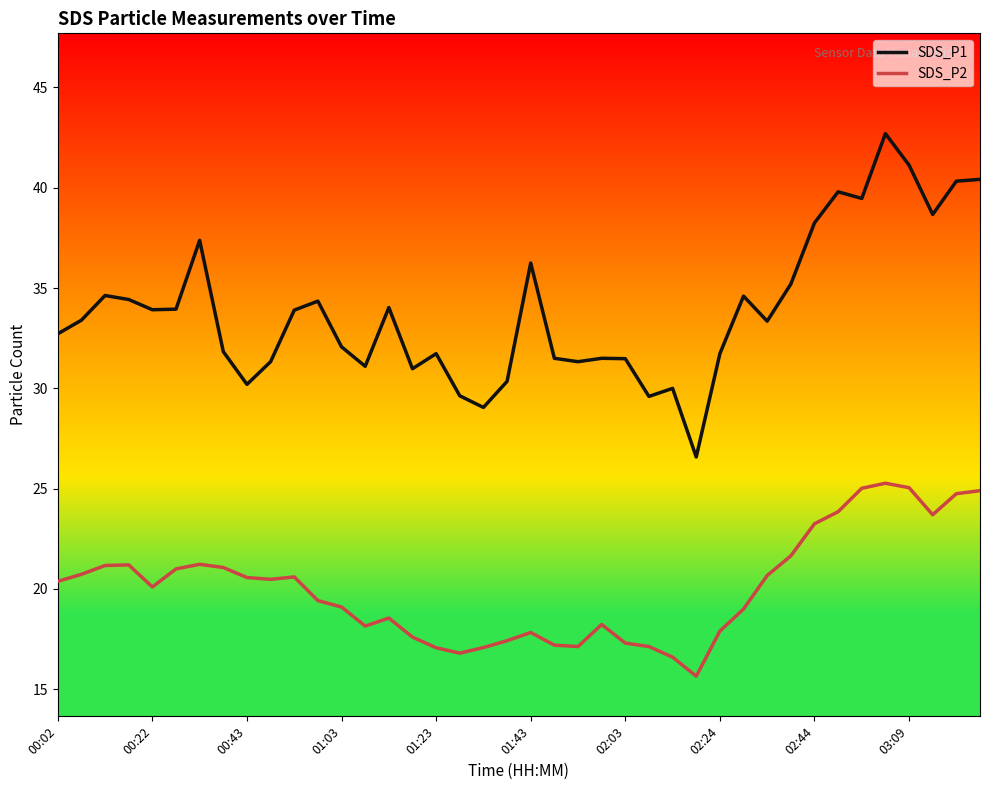

Which series has the widest spread of values?

SDS_P1